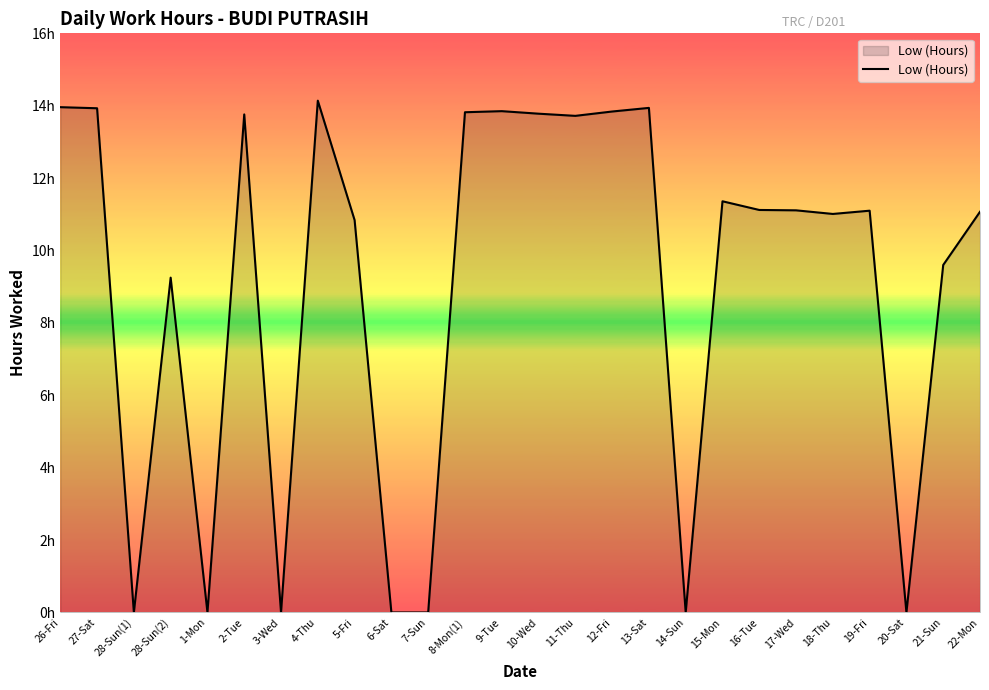

Is it true that the value at 7-Sun is 0.0?

True